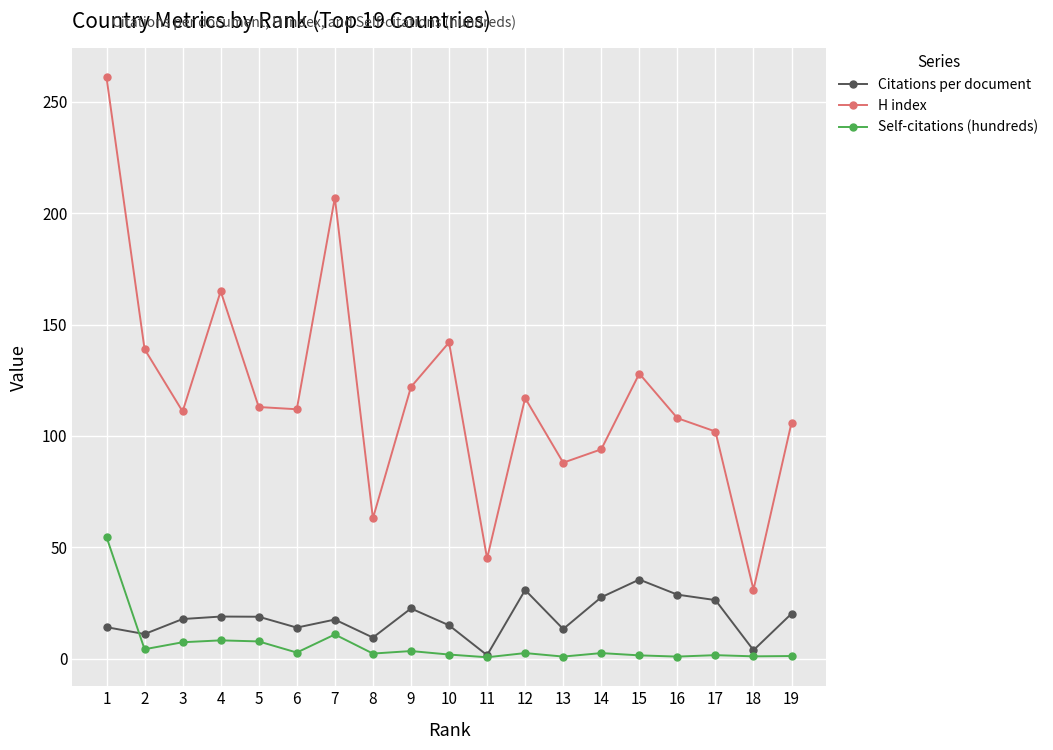

What is the value of the Self-citations (hundreds) point at the 3rd from the left?

7.4